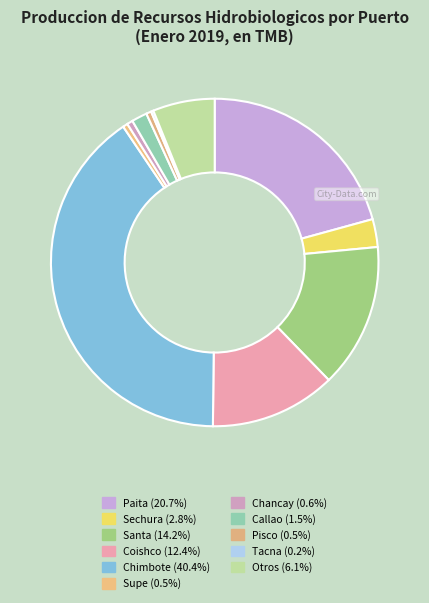

Which has a higher value, Sechura or Supe?

Sechura